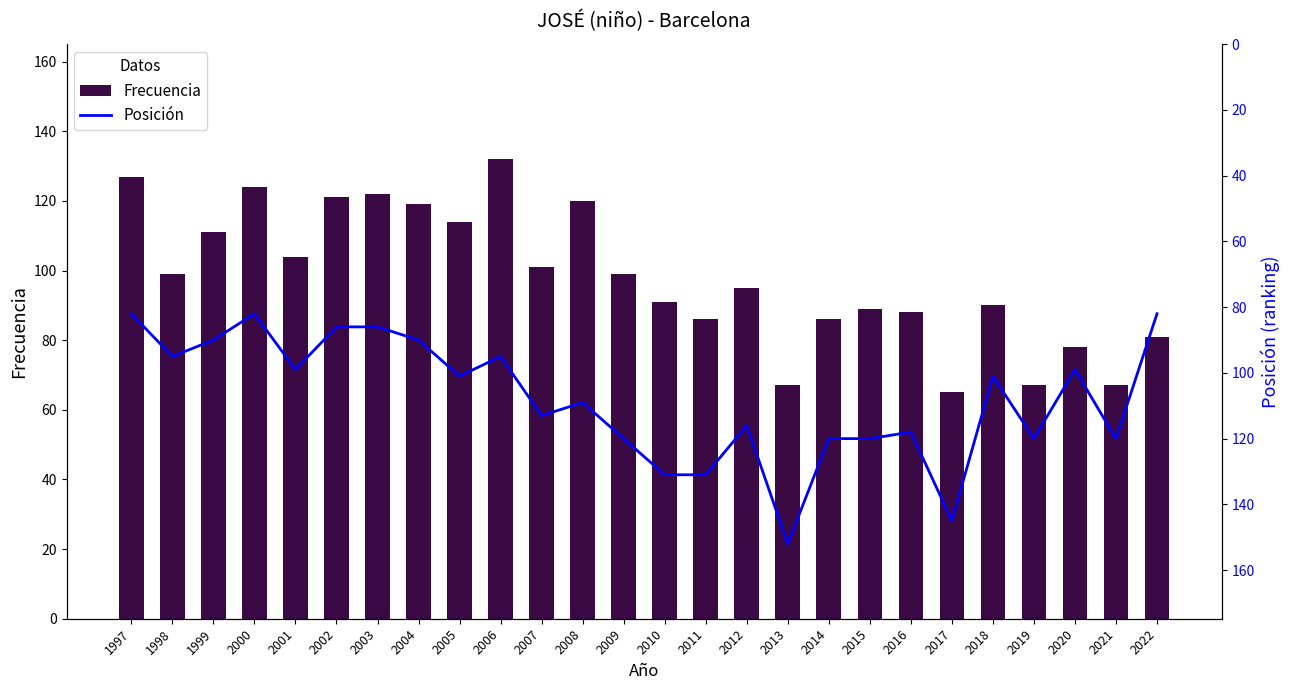

What is the total value across all series at 2014?

206